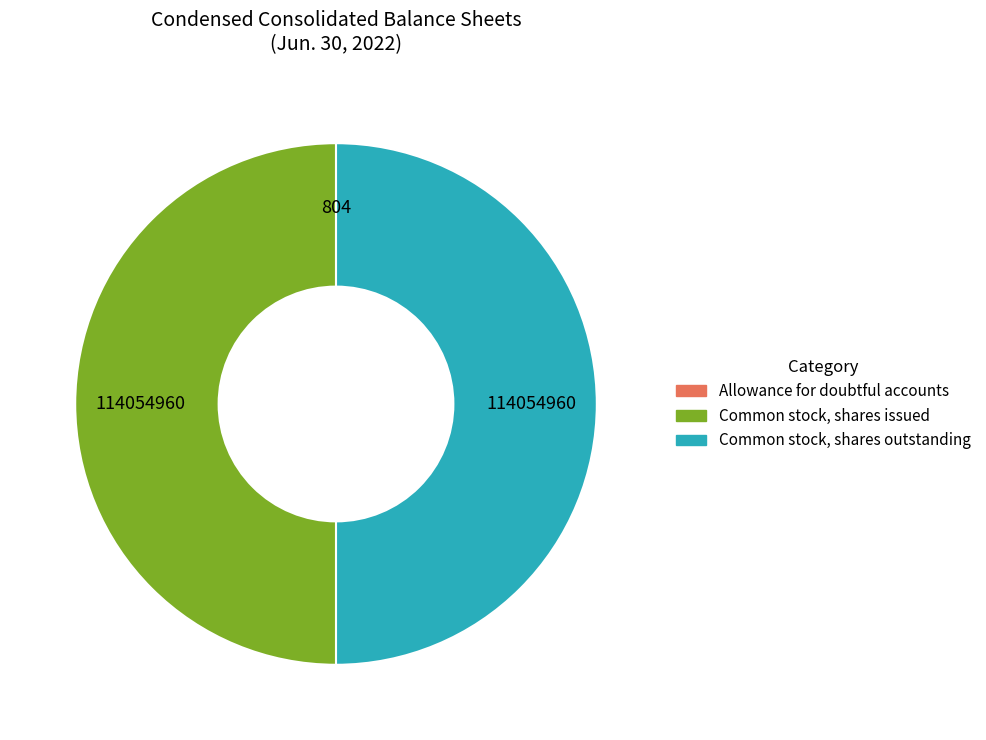

Is the sum of Common stock, shares issued and Common stock, shares outstanding greater than half?

Yes